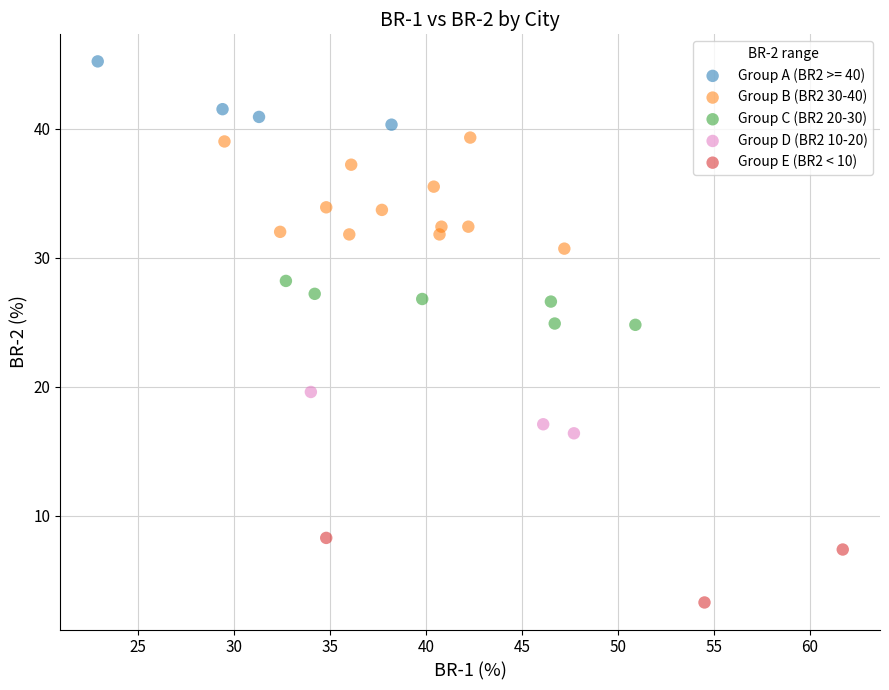

Which series has the largest Y range (max minus min)?

Group B (BR2 30-40)